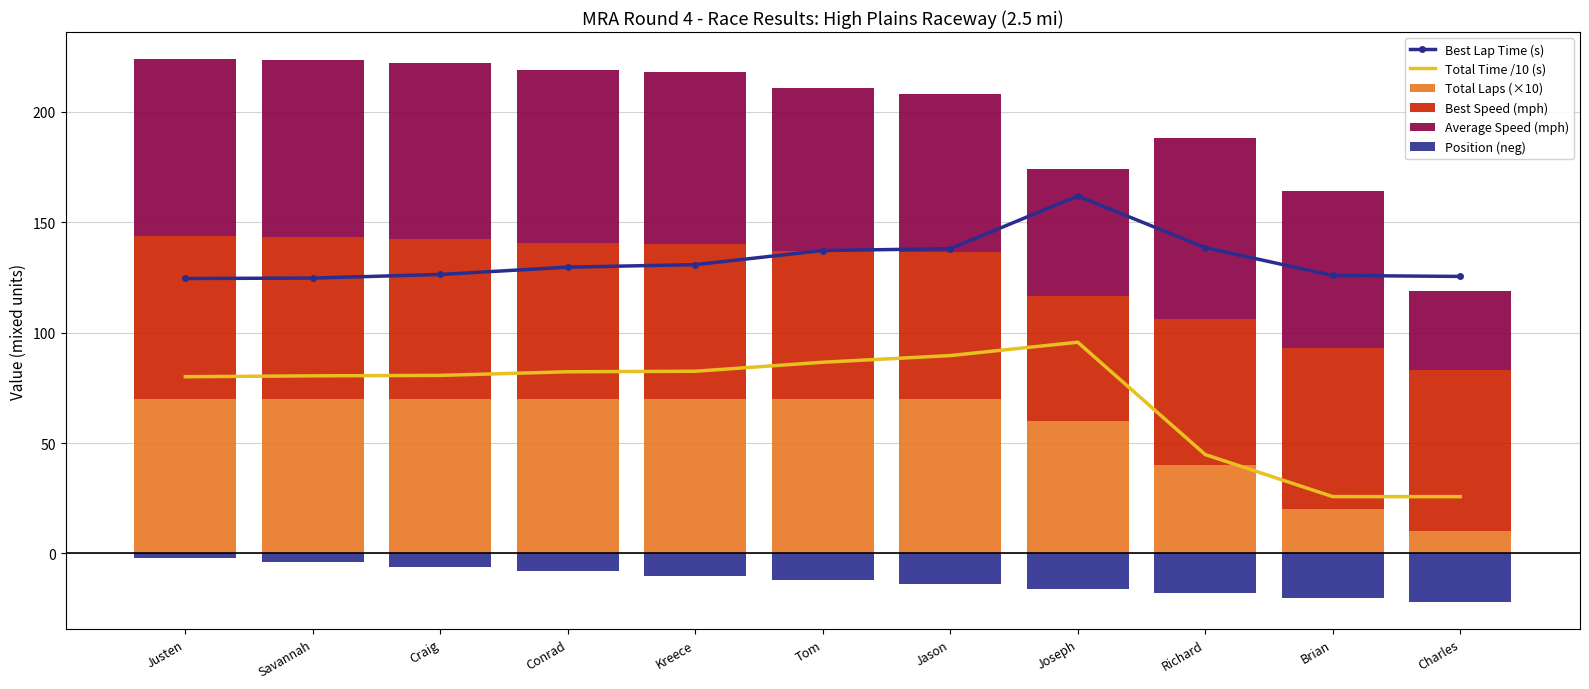

Between Joseph and Richard, which is larger?

Joseph